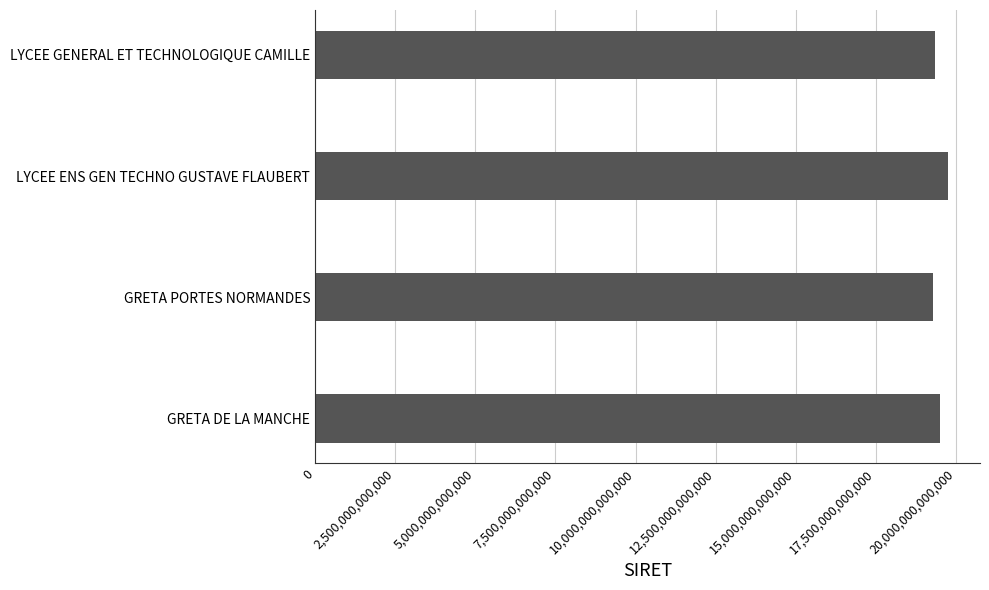

What is the change in value from LYCEE ENS GEN TECHNO GUSTAVE FLAUBERT to LYCEE GENERAL ET TECHNOLOGIQUE CAMILLE?

-430073499991